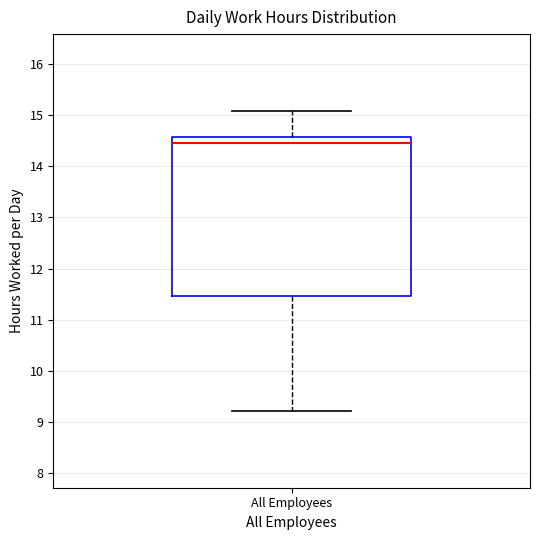

Transcribe this box plot: give where the median line is, the range the box spans, and where the two whiskers end, as read against the y-axis. The values are not printed on the chart, so give them approximately, as read against the axis.

median 14.5, box 11.5 to 14.6, whiskers 9.2 to 15.1